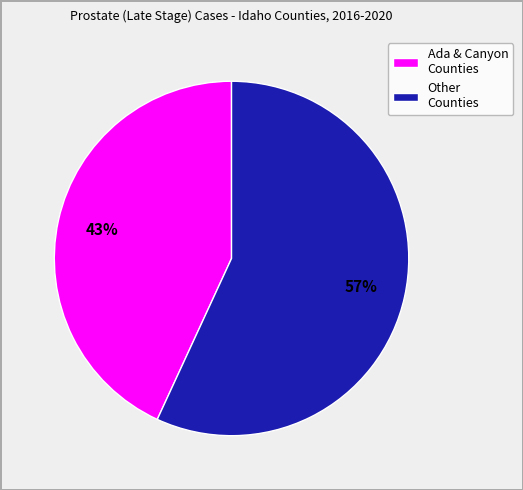

Which slice is the smallest?

Ada & Canyon Counties